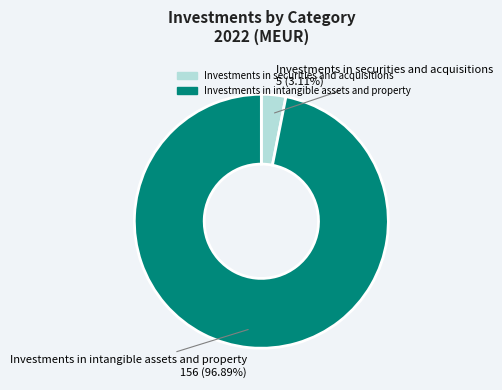

Is it true that Investments in intangible assets and property is 97% of the pie?

True